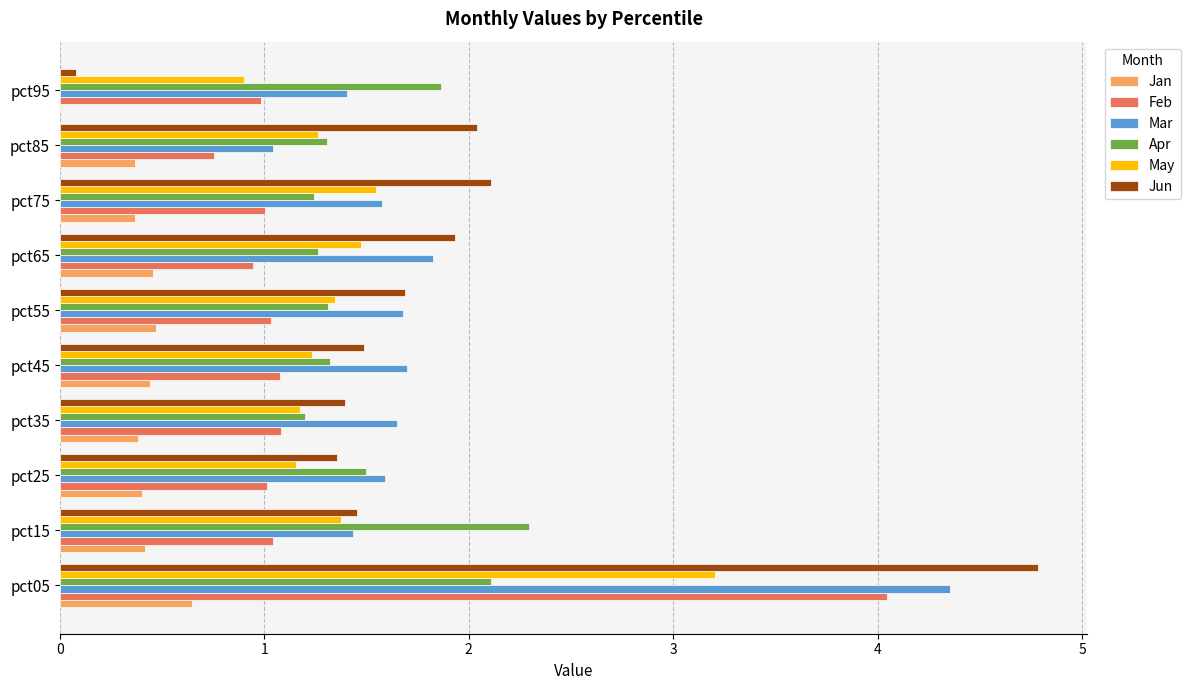

The value of Jun at pct65 is 1.9. True or false?

True